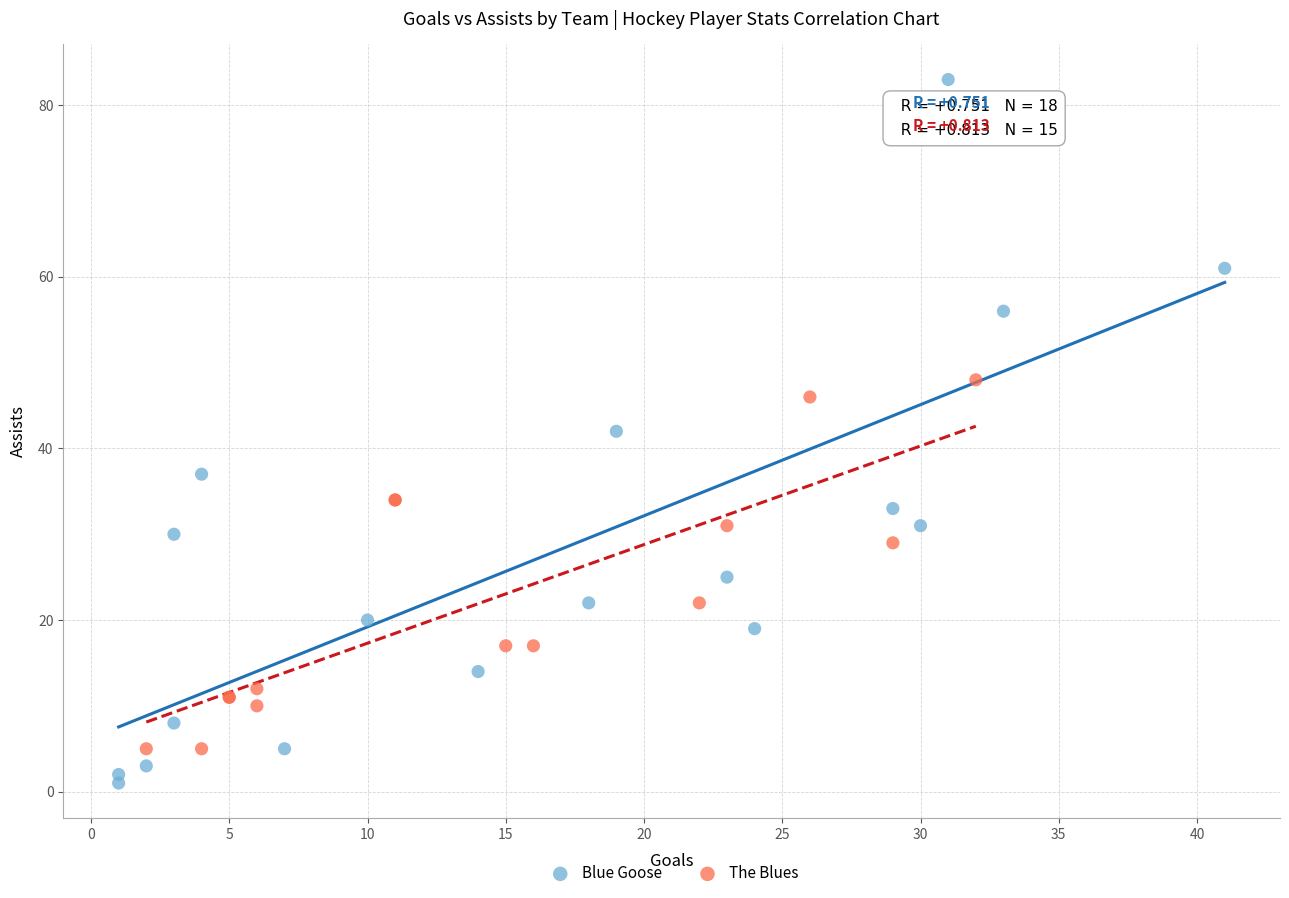

Which series has the largest Y range (max minus min)?

Blue Goose